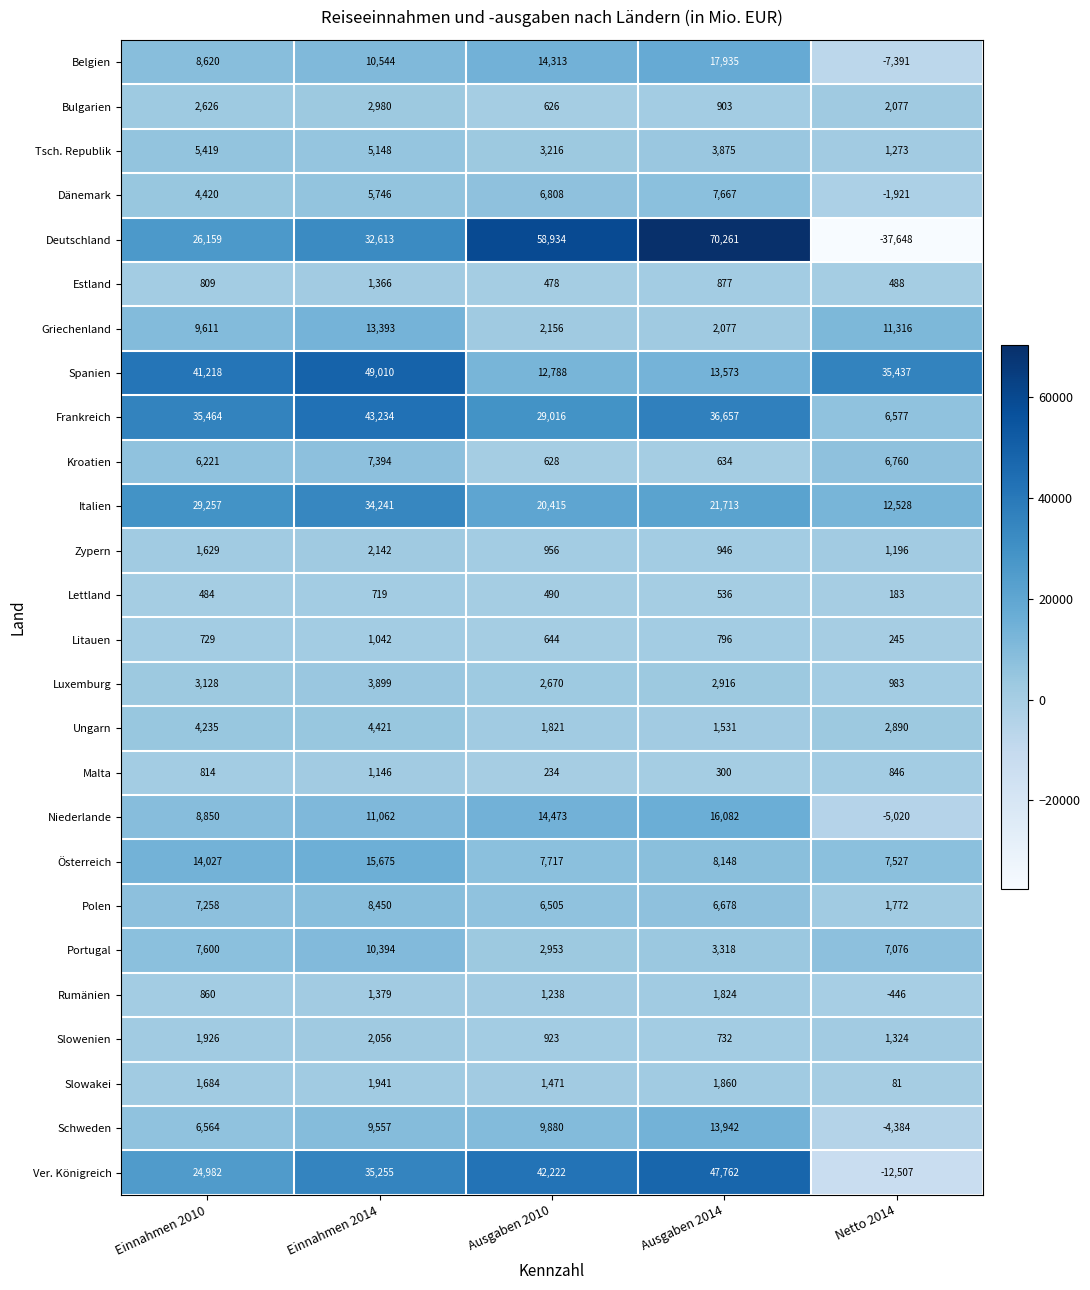

What is the total value across all series at Einnahmen 2014?

314807